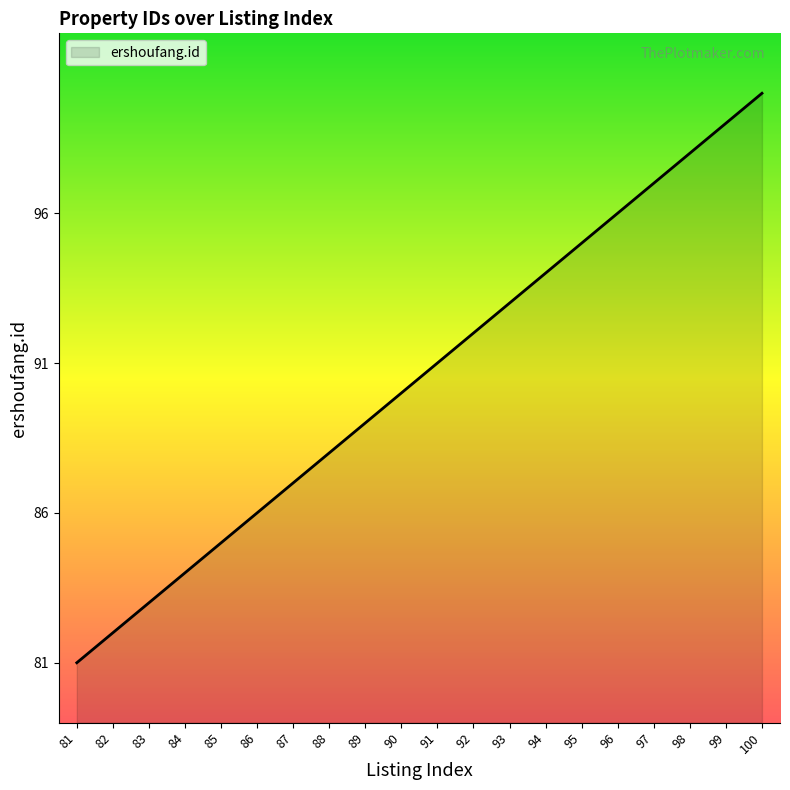

What is the ratio of the value at 96 to the value at 100?

1.0